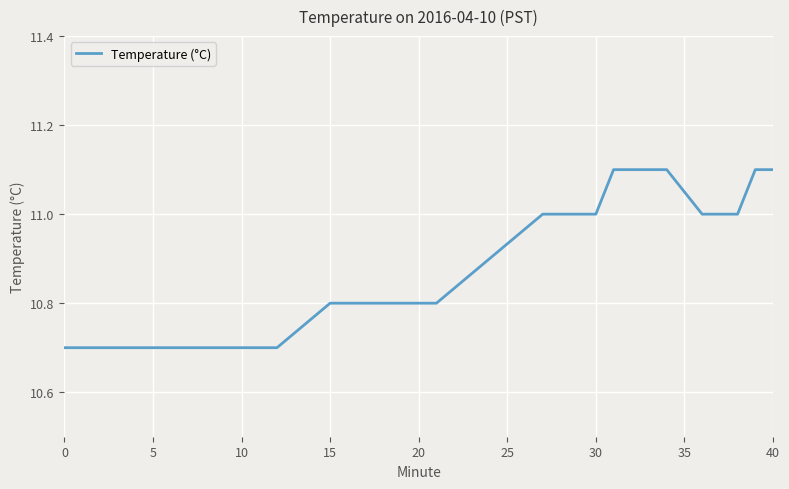

What is the minimum value shown in the chart?

10.7